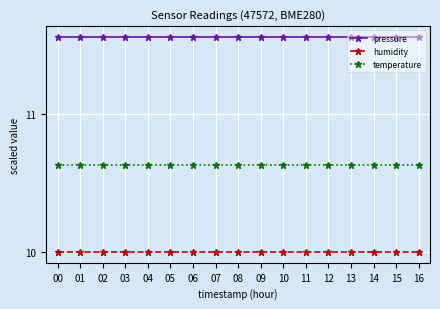

What is the smallest value displayed?

10.0